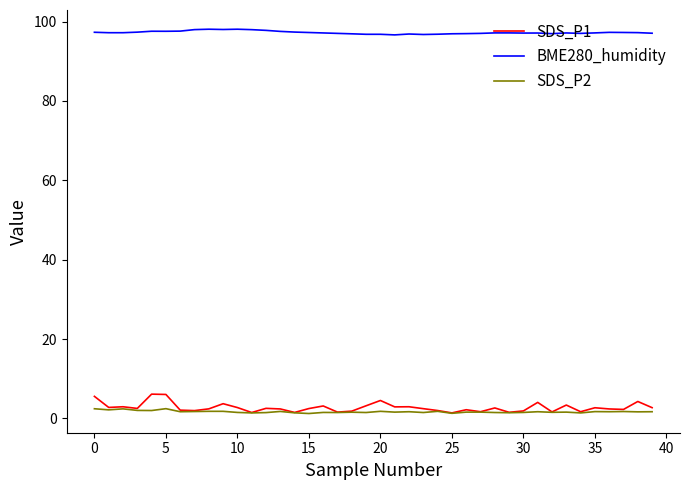

True or false: BME280_humidity and SDS_P2 cross at least once.

False